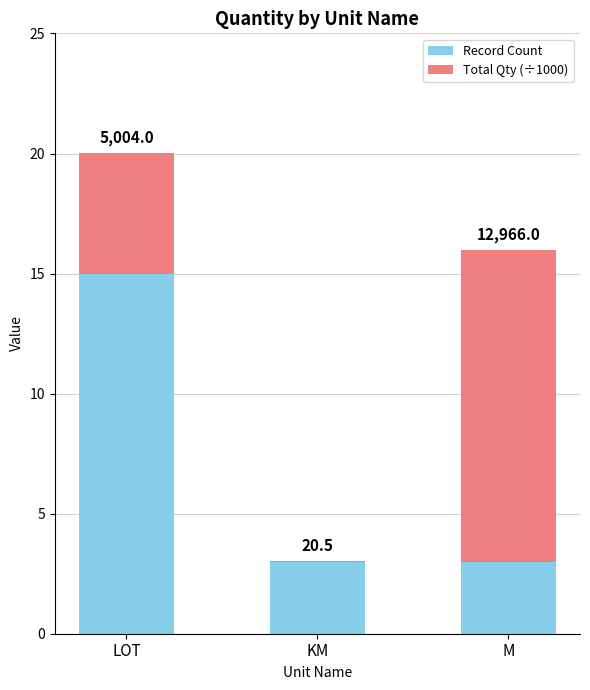

What are all the series names shown in the legend?

Record Count, Total Qty (÷1000)